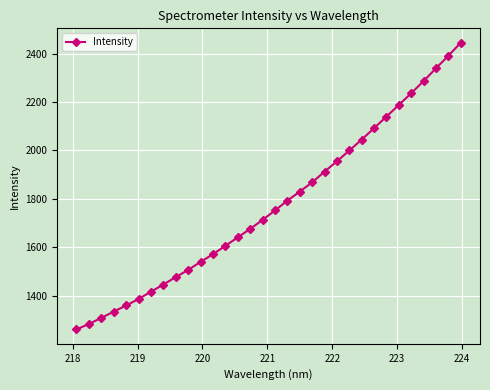

How many data points are less than 1751?

16